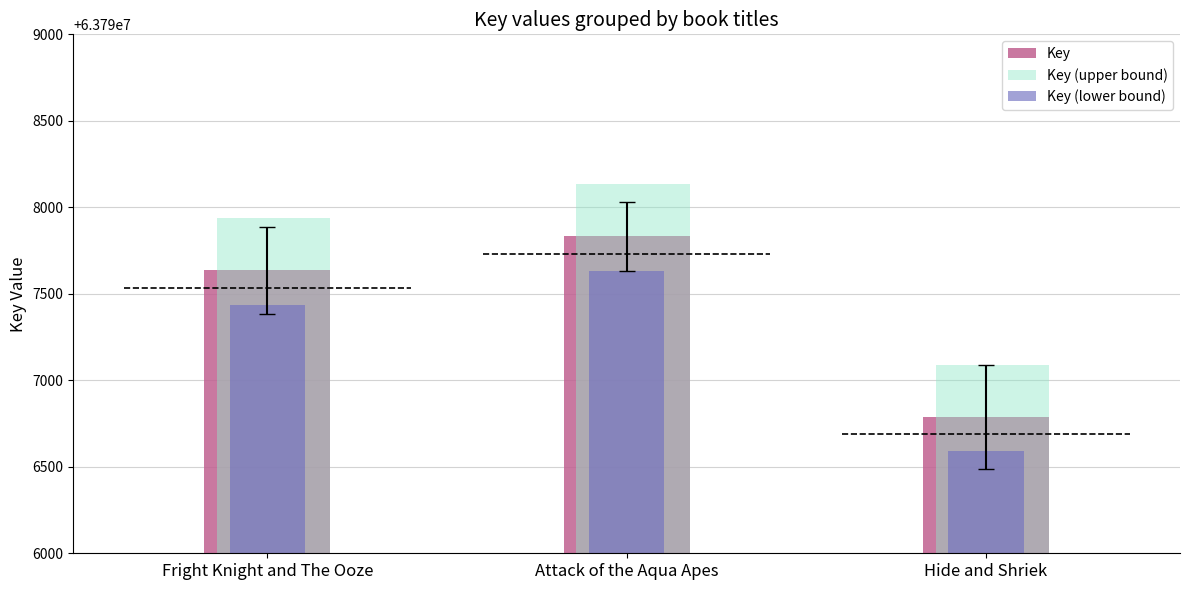

Which series has the largest total across all categories?

Key (upper bound)